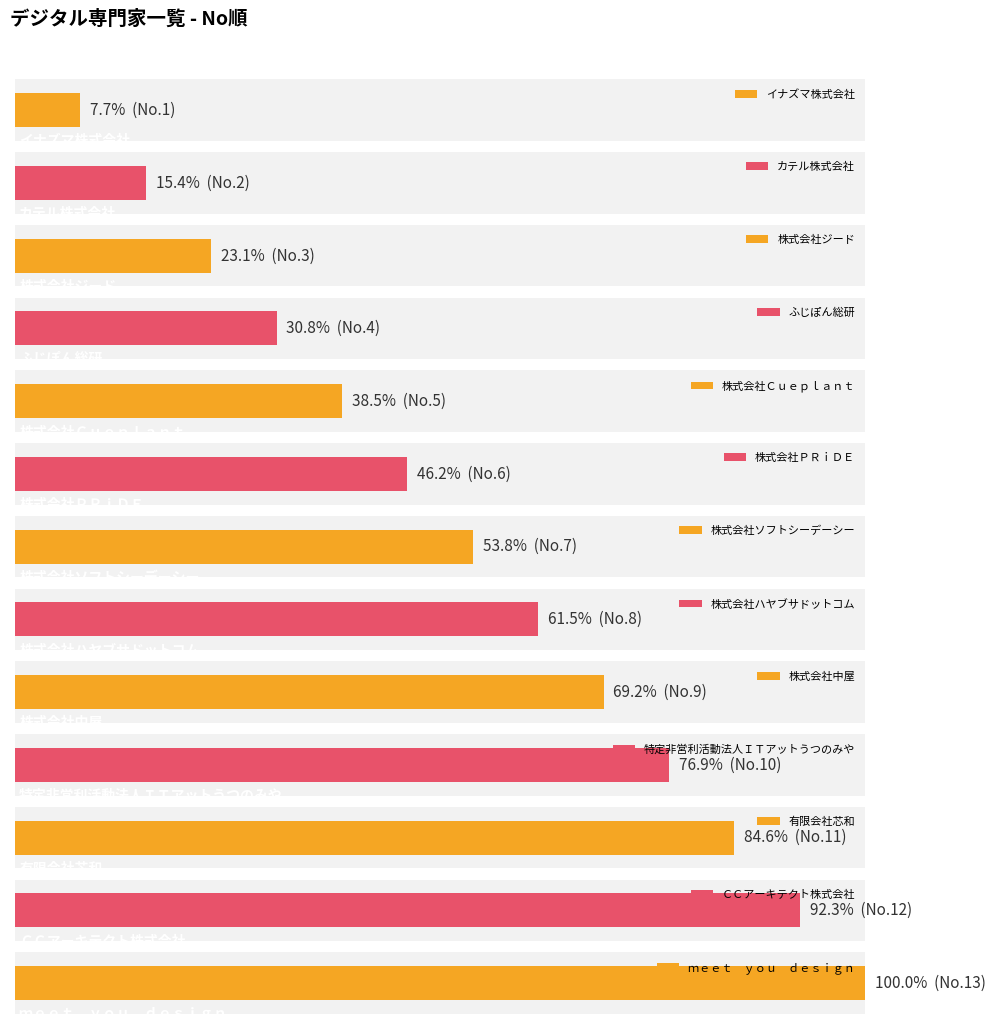

List the labels in order of value, smallest first.

イナズマ株式会社, カテル株式会社, 株式会社ジード, ふじぽん総研, 株式会社Ｃｕｅｐｌａｎｔ, 株式会社ＰＲｉＤＥ, 株式会社ソフトシーデーシー, 株式会社ハヤブサドットコム, 株式会社中屋, 特定非営利活動法人ＩＴアットうつのみや, 有限会社芯和, ＣＣアーキテクト株式会社, ｍｅｅｔ　ｙｏｕ　ｄｅｓｉｇｎ